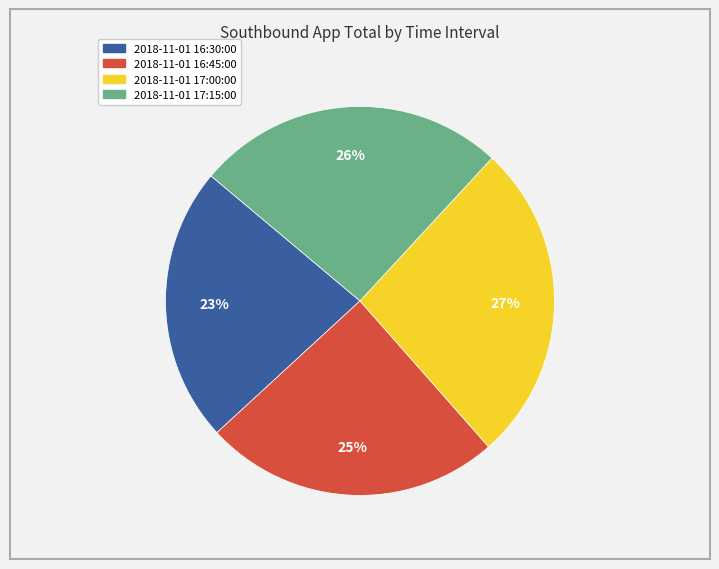

What is the smallest slice in the pie chart?

2018-11-01 16:30:00